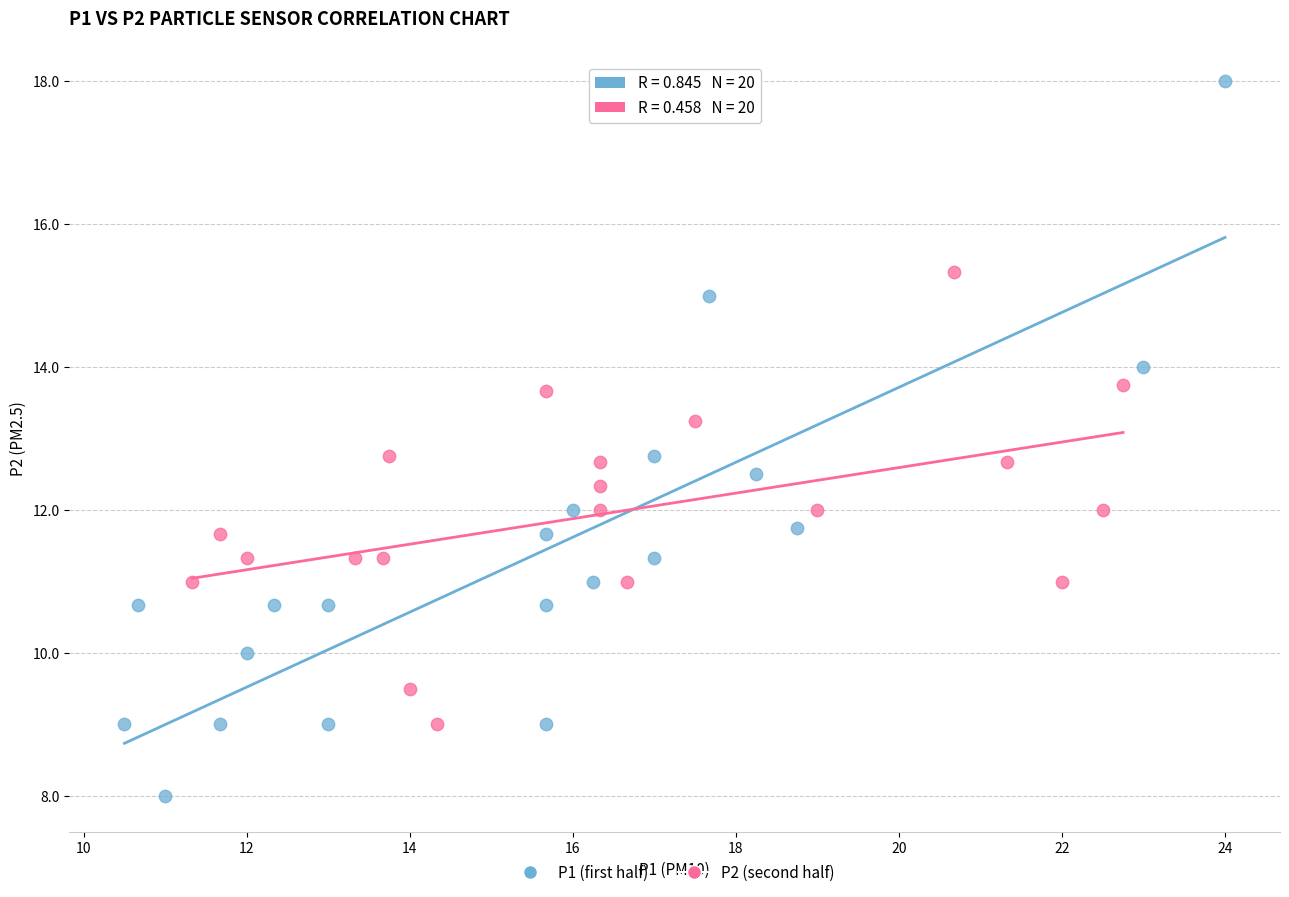

Which series reaches the minimum Y coordinate?

P1 (first half)